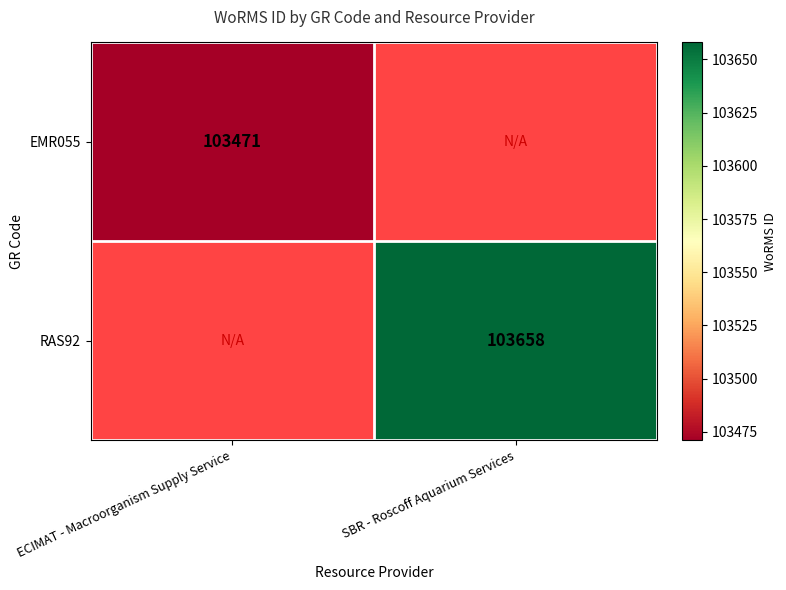

The value of EMR055 at ECIMAT - Macroorganism Supply Service is 156932. True or false?

False